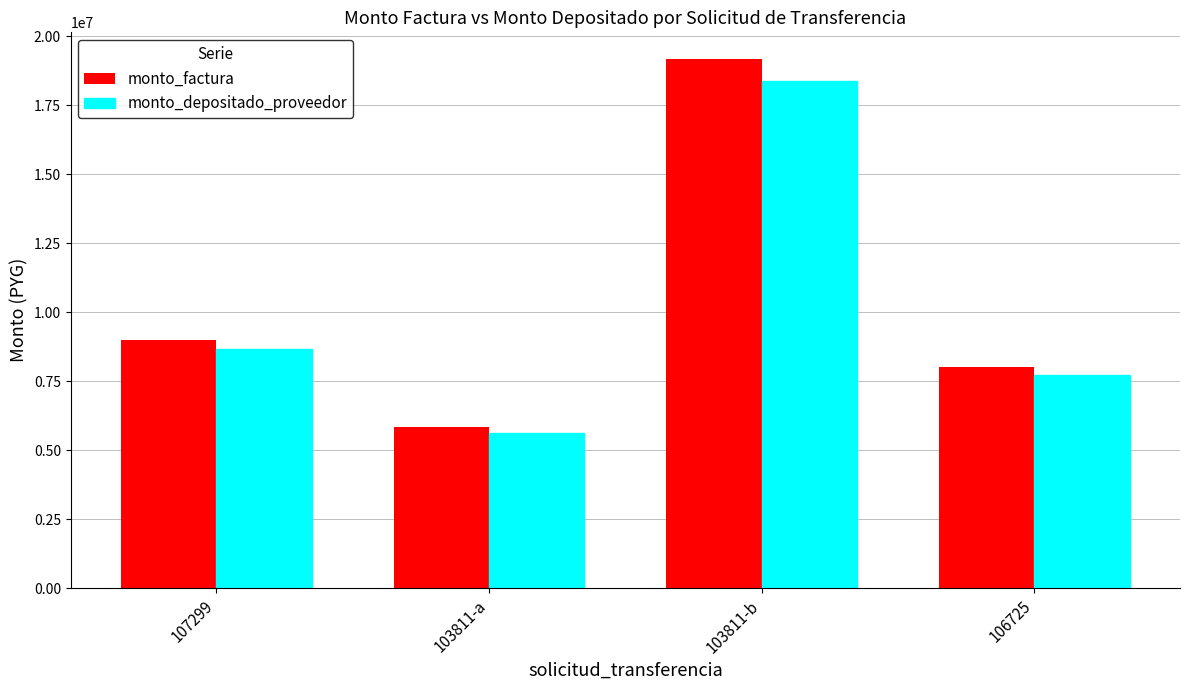

At 107299, list the series in order from largest to smallest.

monto_factura, monto_depositado_proveedor